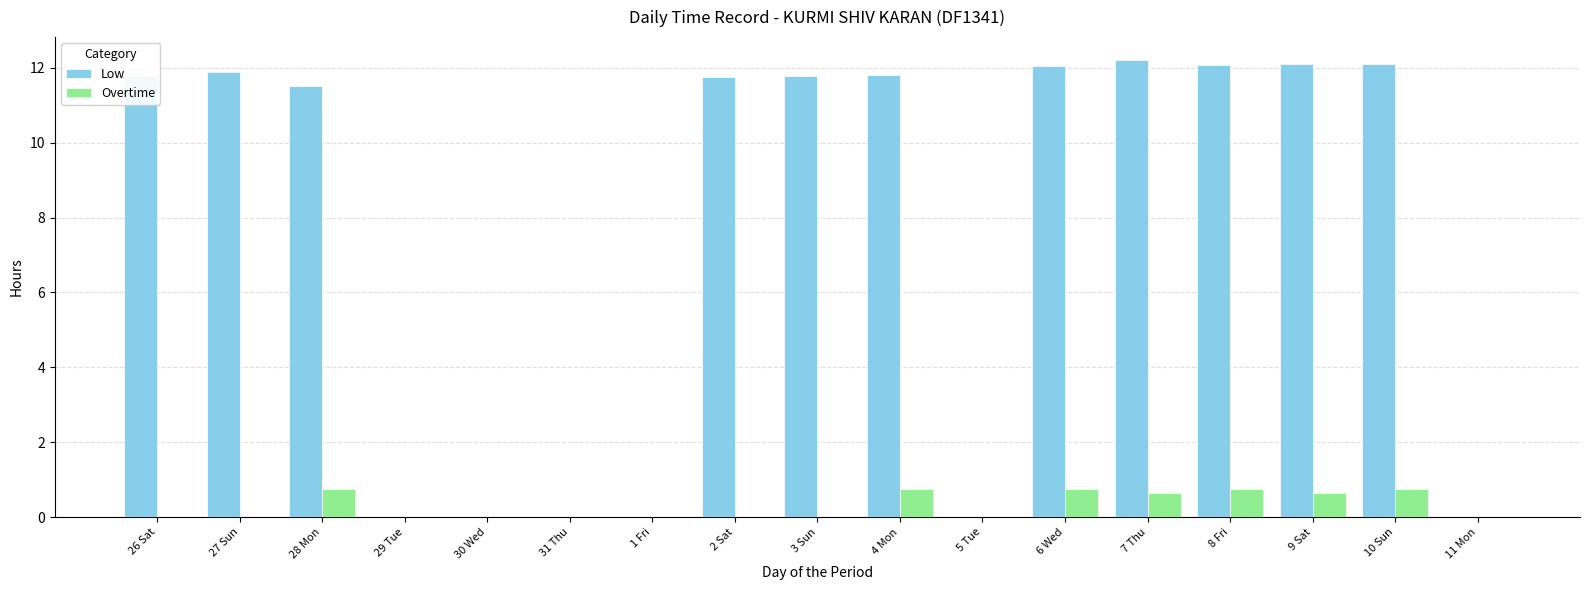

Is it true that Overtime equals -0.4 at 3 Sun?

False